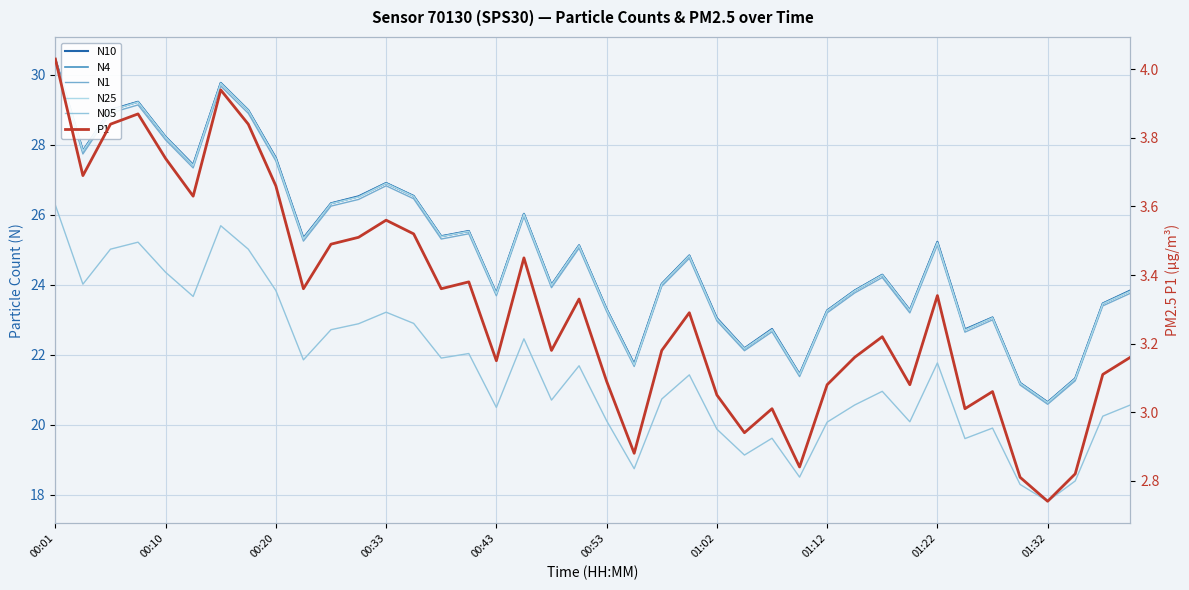

The N1 series shows 10.4 at 19. True or false?

False